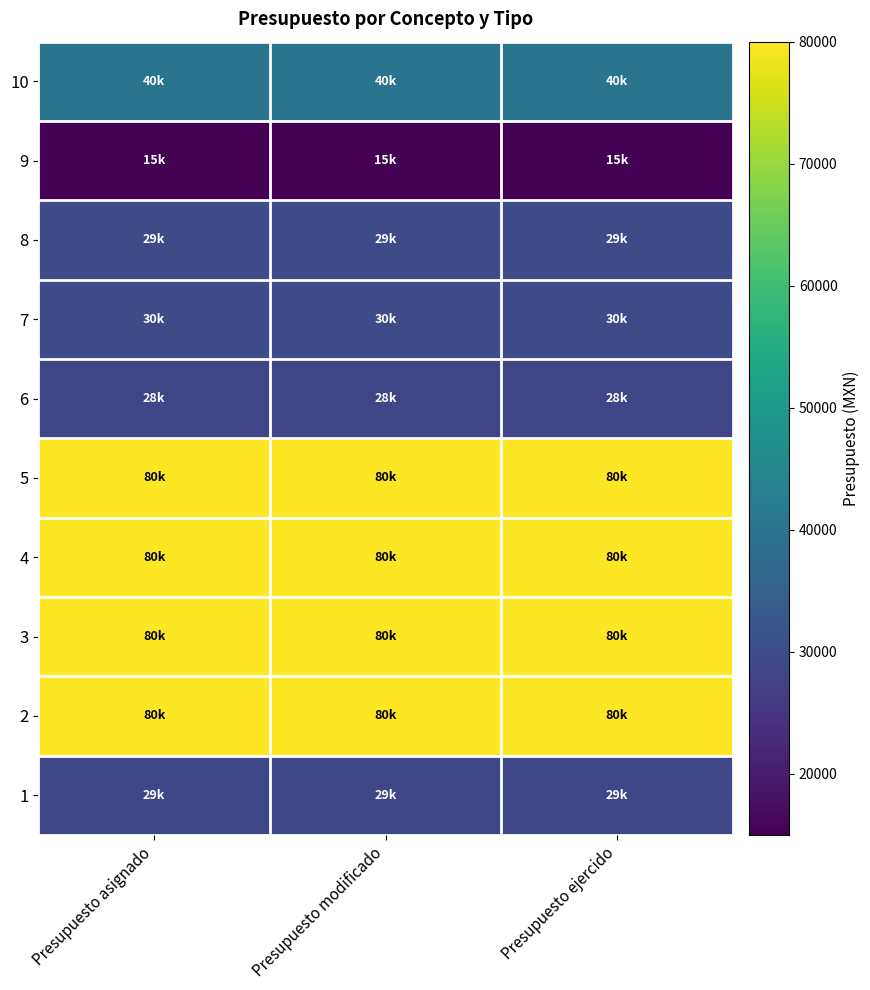

At which category does the chart reach its minimum across all series?

Presupuesto asignado